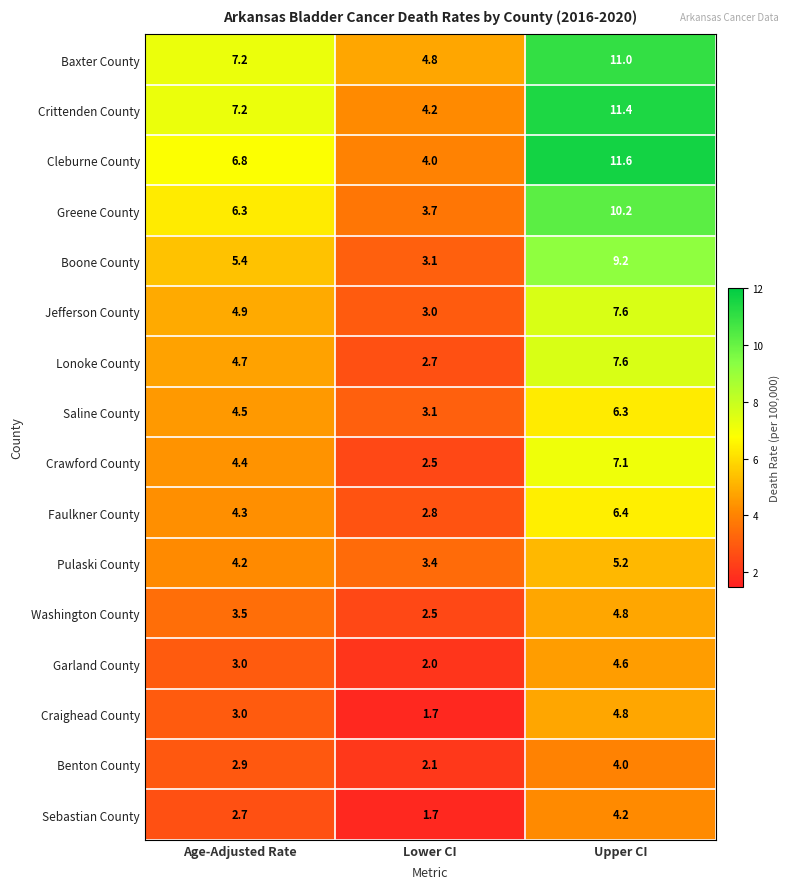

What is the difference between the Greene County values at Lower CI and Age-Adjusted Rate?

2.6